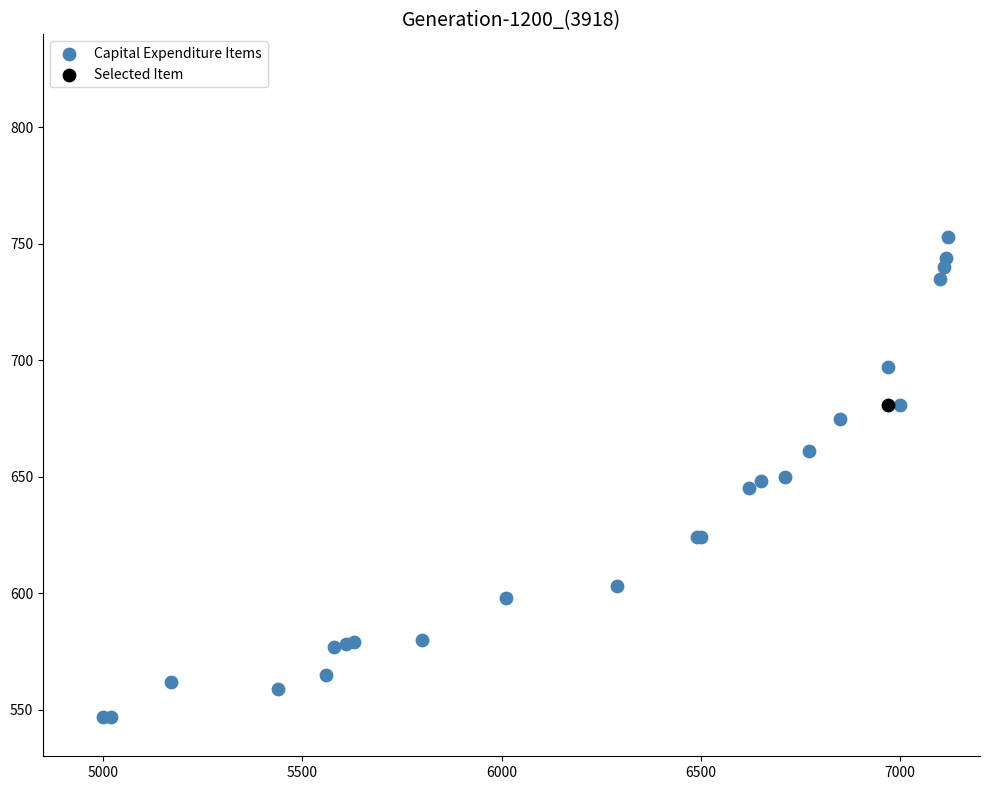

What are all the series names shown in the legend?

Capital Expenditure Items, Selected Item